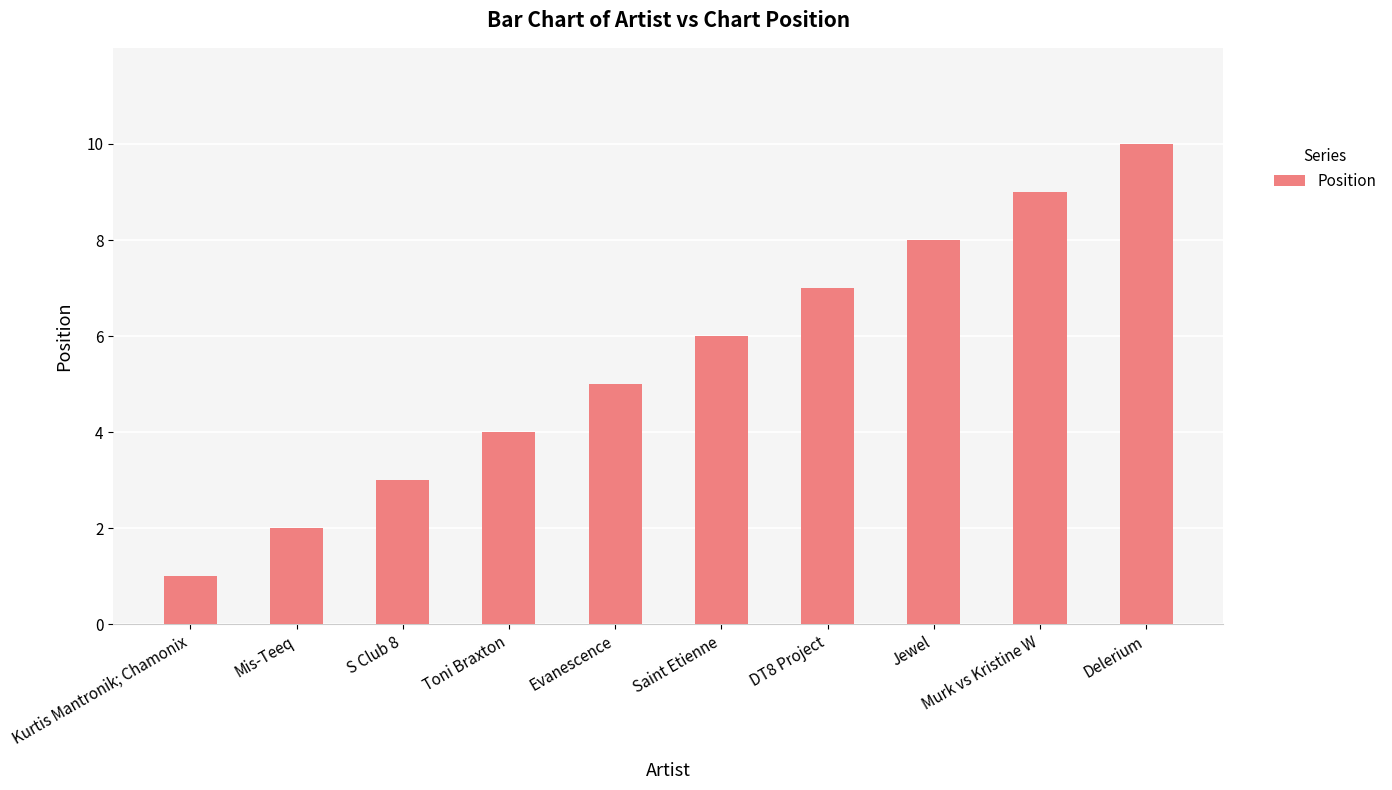

How many values are below 6?

5